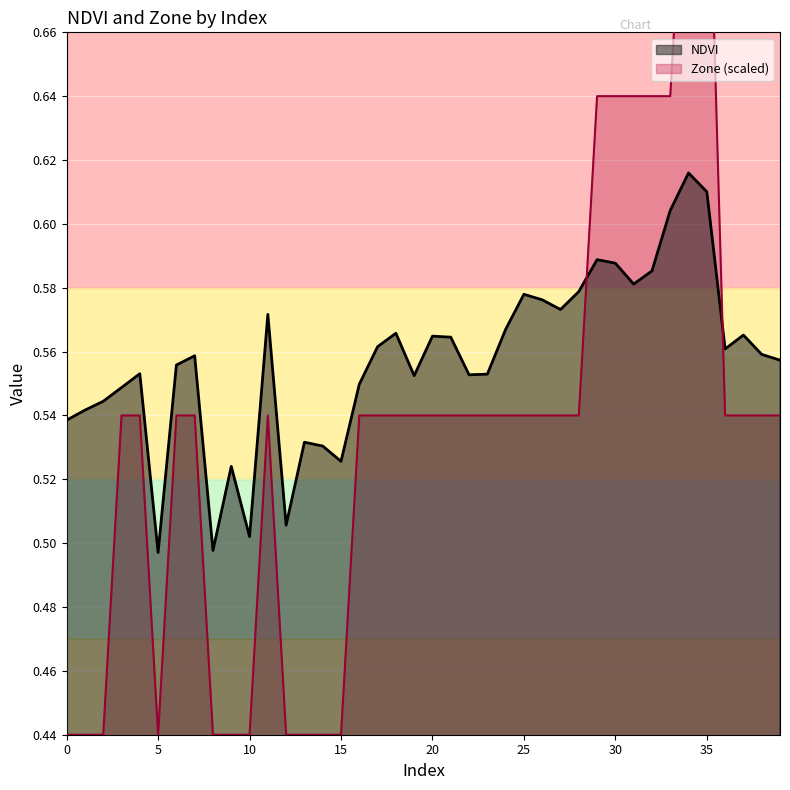

What is the difference between the maximum and second lowest values in the NDVI series?

0.1